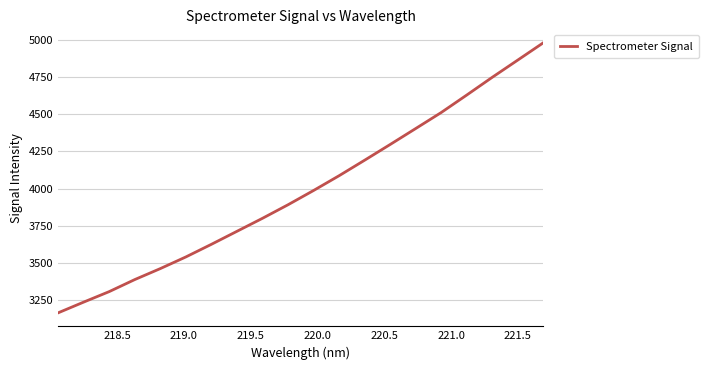

What is the minimum value shown in the chart?

3160.9